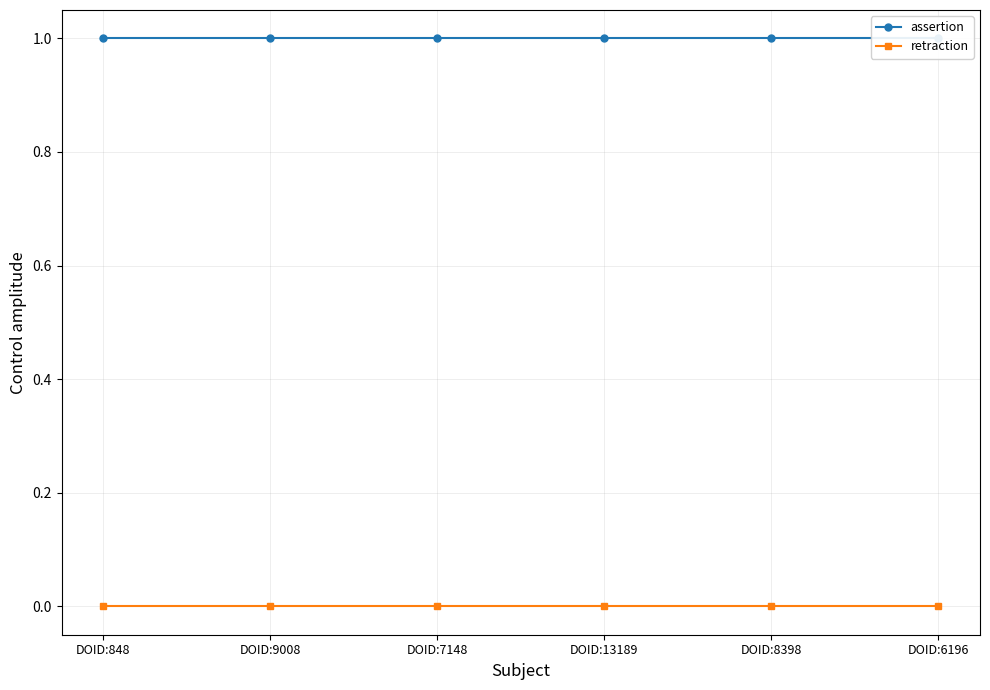

True or false: retraction has more than 2 points higher than both neighbors.

False